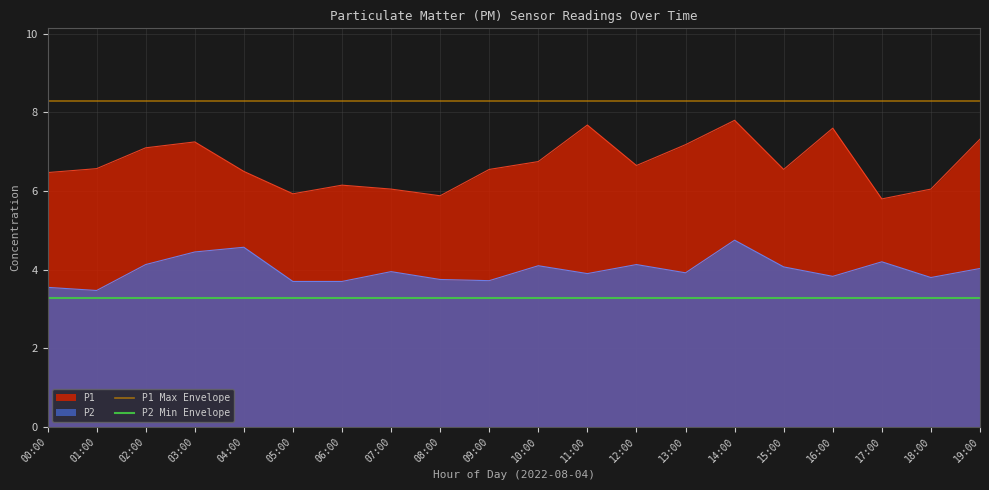

Rank the series by their maximum value, from lowest to highest.

P2 Min Envelope, P2, P1, P1 Max Envelope